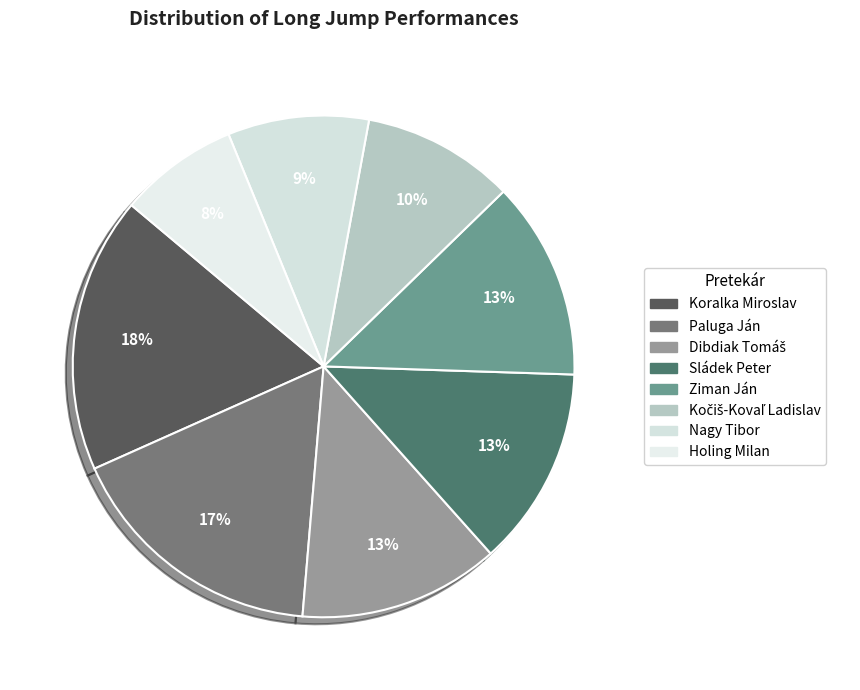

To the nearest percent, what is the combined percentage of Dibdiak Tomáš and Holing Milan?

21%